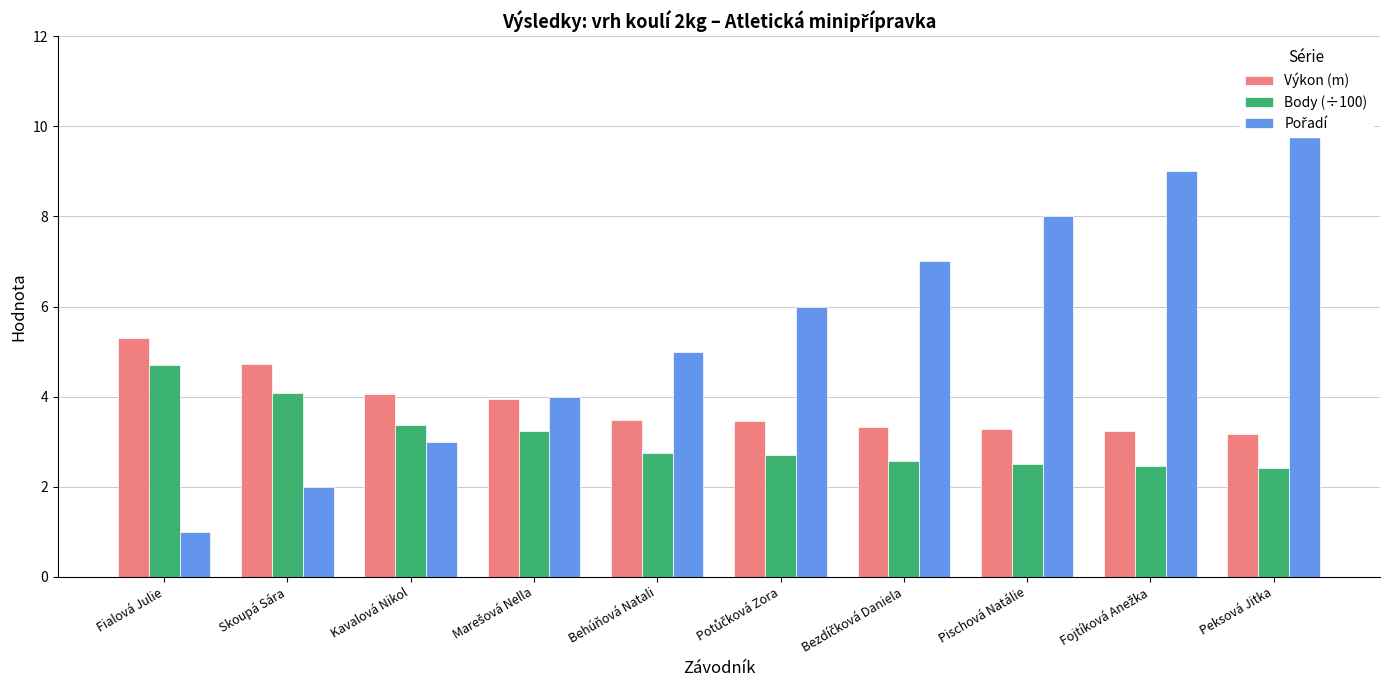

What is the difference between the maximum and minimum values in the Výkon (m) series?

2.1